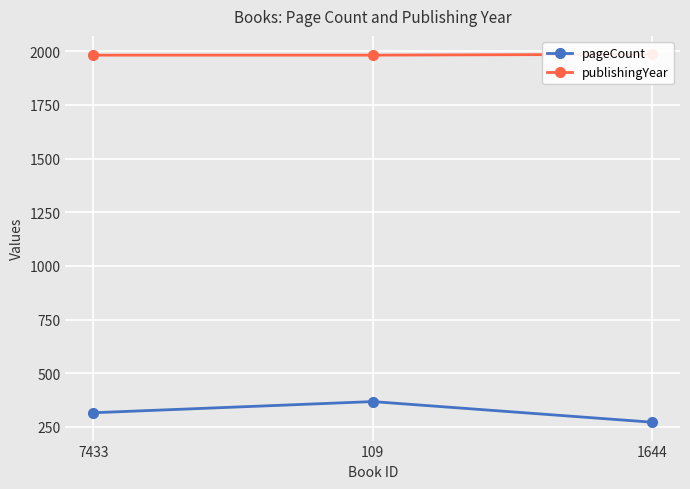

Between 109 and 1644, which series saw the biggest shift?

pageCount